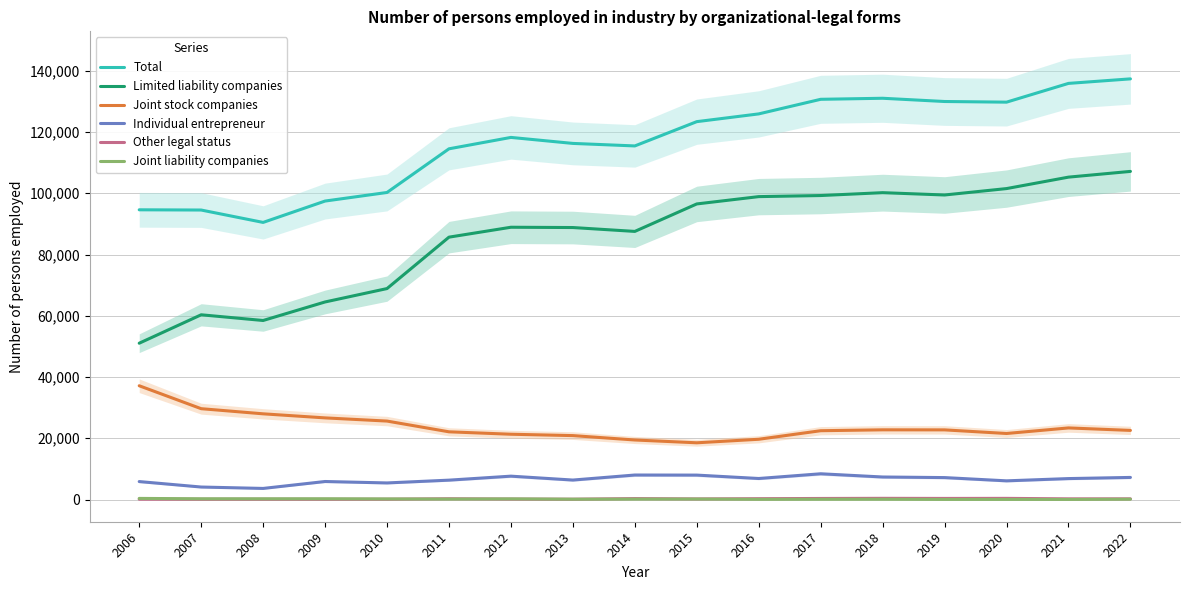

Count the number of categories in the chart.

17